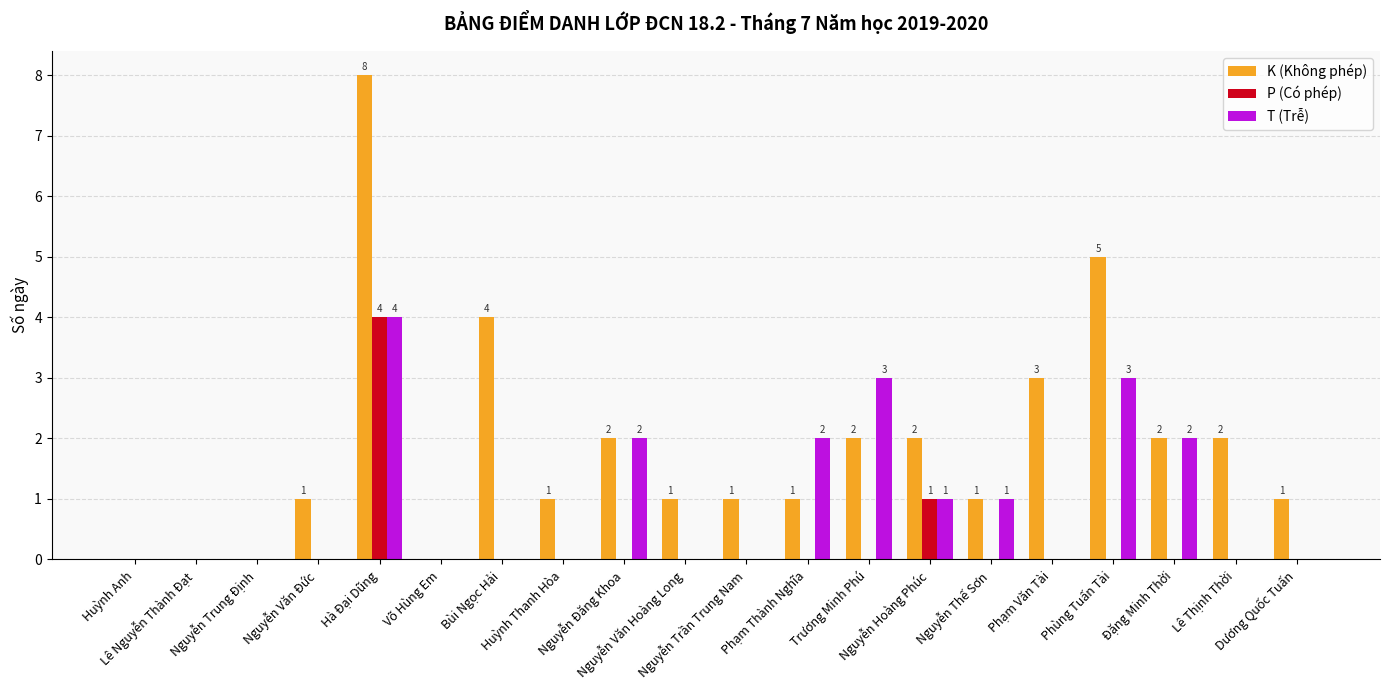

How many K (Không phép) values are between 1 and 2?

12